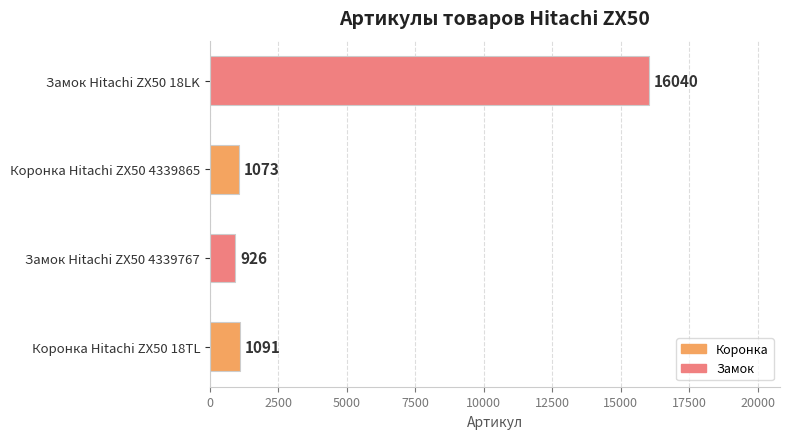

The chart shows a value of 317 at Коронка Hitachi ZX50 18TL. True or false?

False